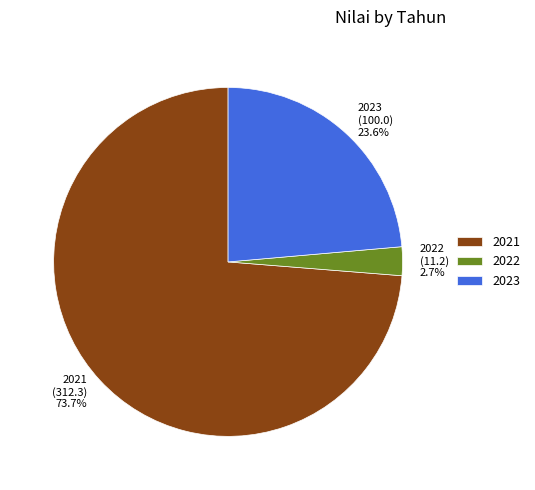

Rank the categories by value from highest to lowest.

2021, 2023, 2022